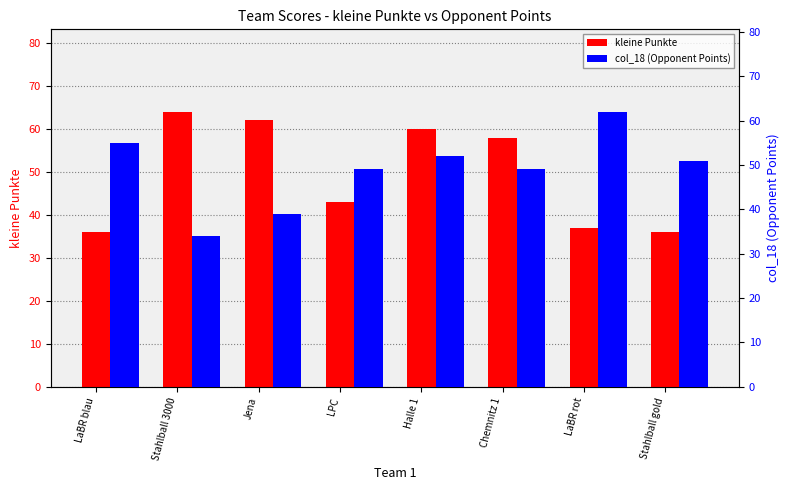

Reading left to right, list all the values displayed in this chart.

kleine Punkte: LaBR blau=36	Stahlball 3000=64	Jena=62	LPC=43	Halle 1=60	Chemnitz 1=58	LaBR rot=37	Stahlball gold=36
col_18 (Opponent Points): LaBR blau=55	Stahlball 3000=34	Jena=39	LPC=49	Halle 1=52	Chemnitz 1=49	LaBR rot=62	Stahlball gold=51